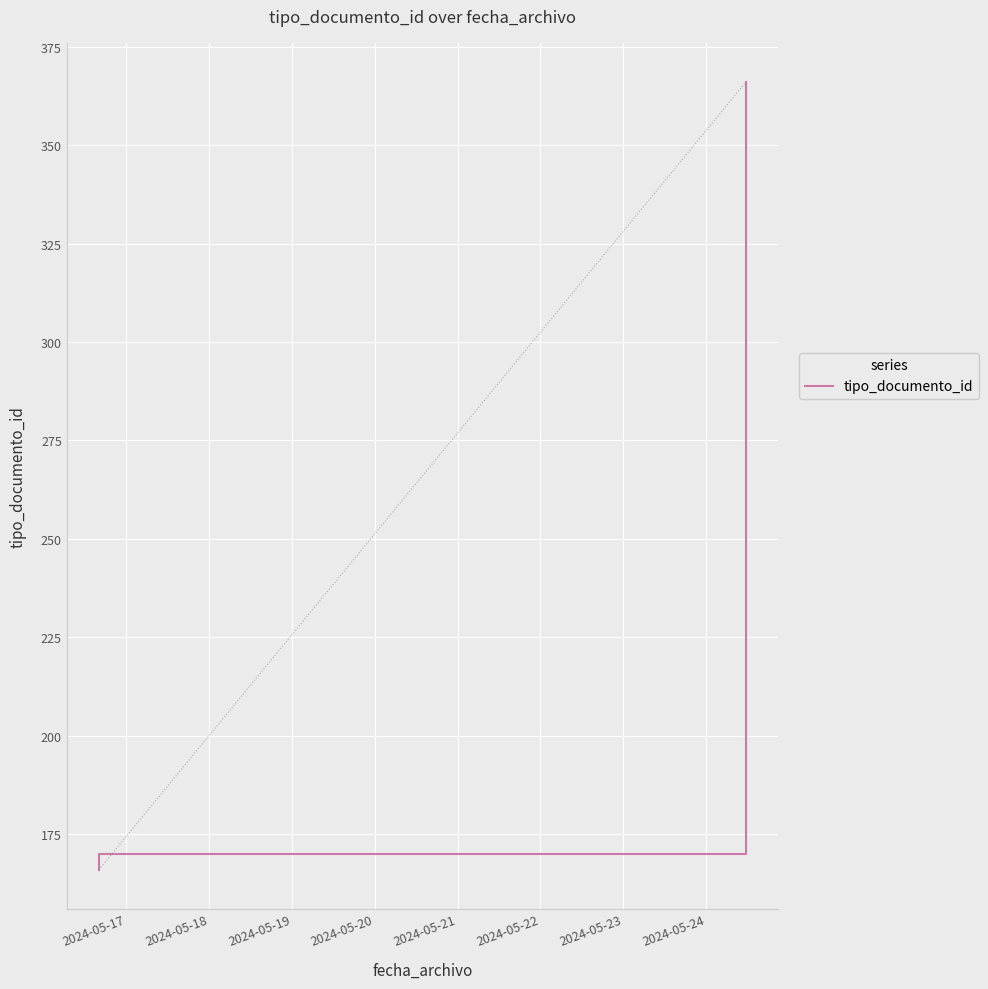

What is the minimum value shown in the chart?

166